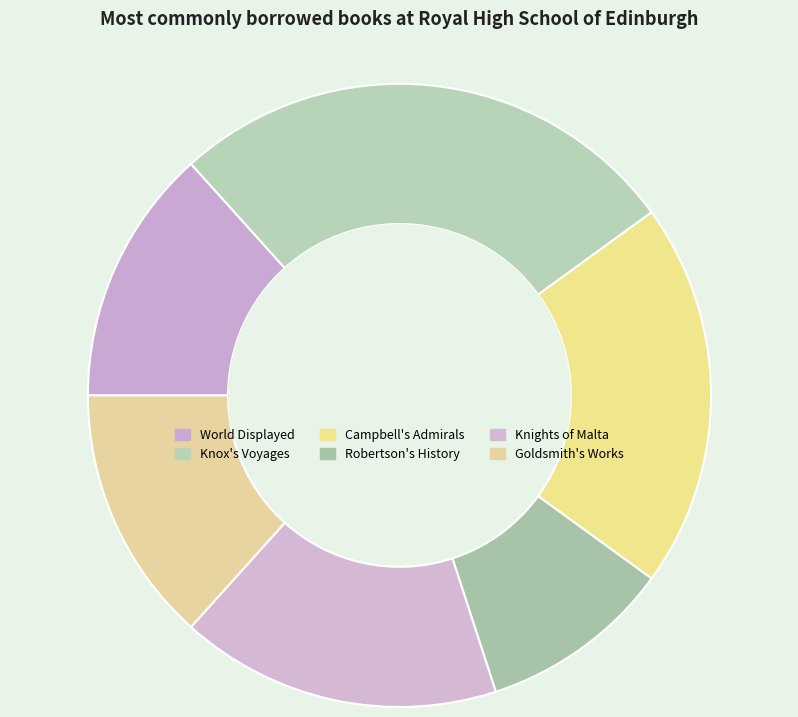

Is the sum of Campbell's Admirals and Knox's Voyages greater than half?

No